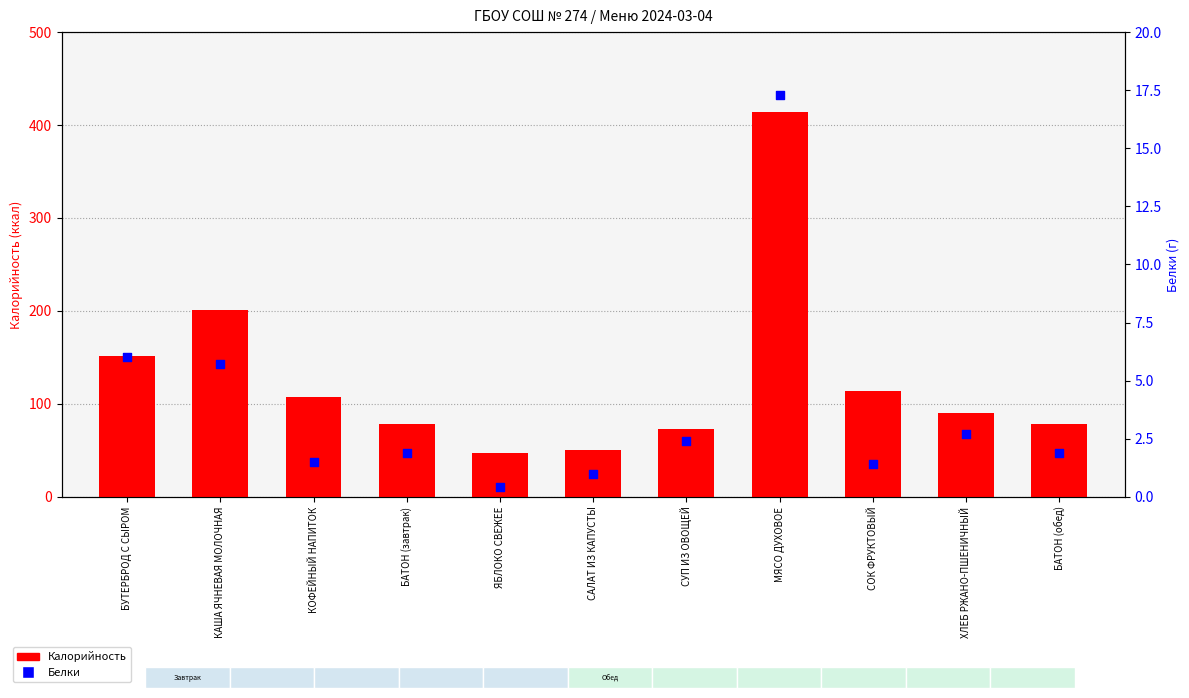

Which series reaches the minimum Y coordinate?

Белки